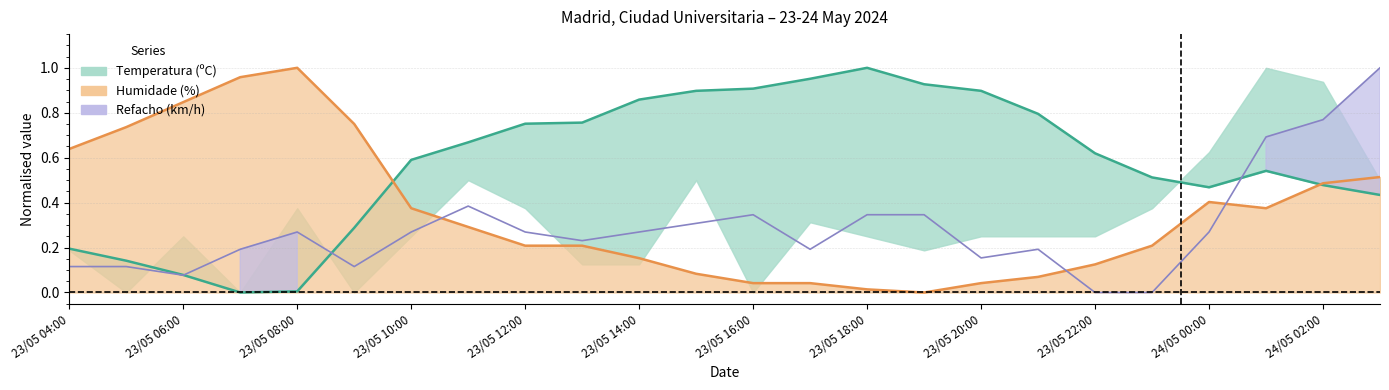

What position from the right is 23/05 17:00?

11